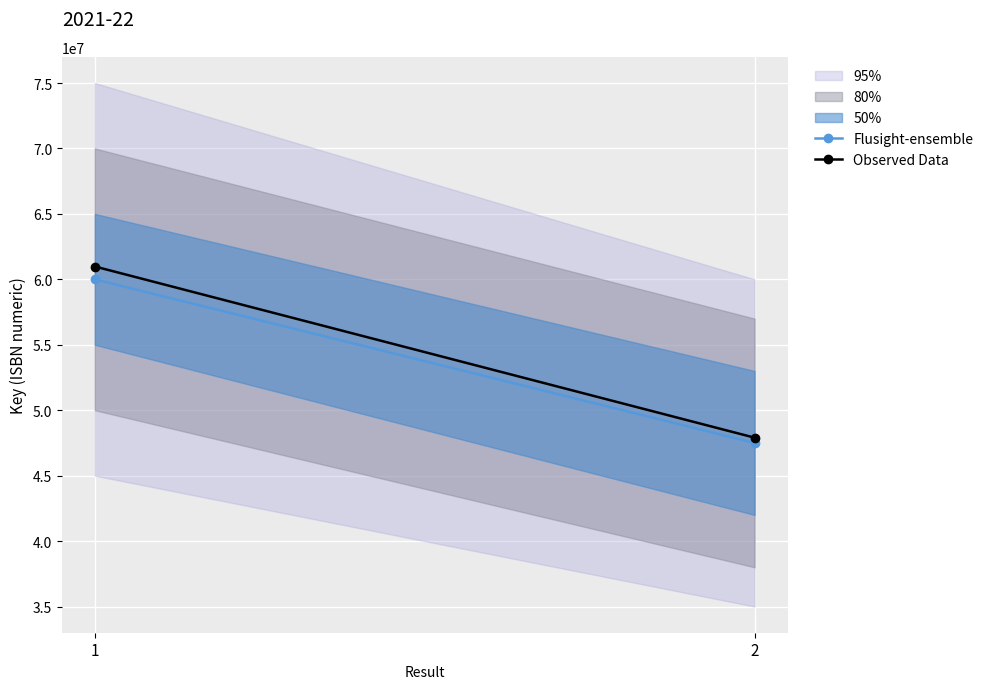

Reading left to right, what are all the values shown in this chart?

Flusight-ensemble: 1=60000000	2=47500000
Observed Data: 1=60980586	2=47903255